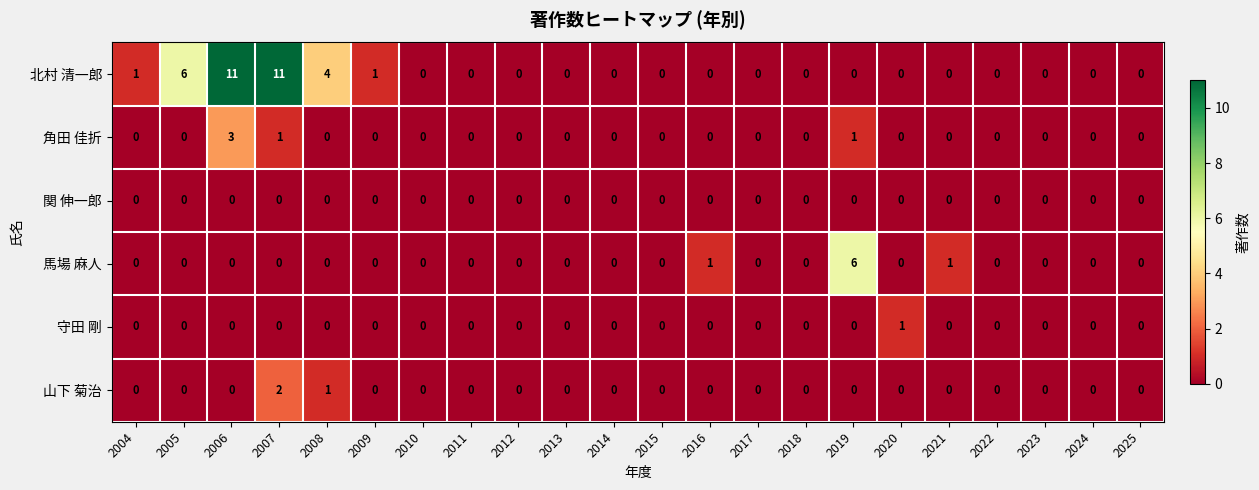

How many categories are shown in the chart?

22